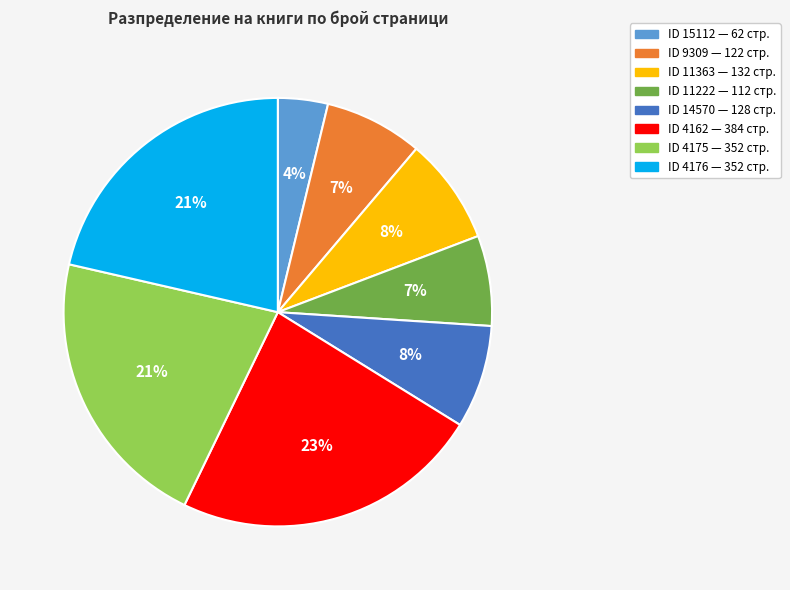

To the nearest percent, what is the average slice percentage?

12%